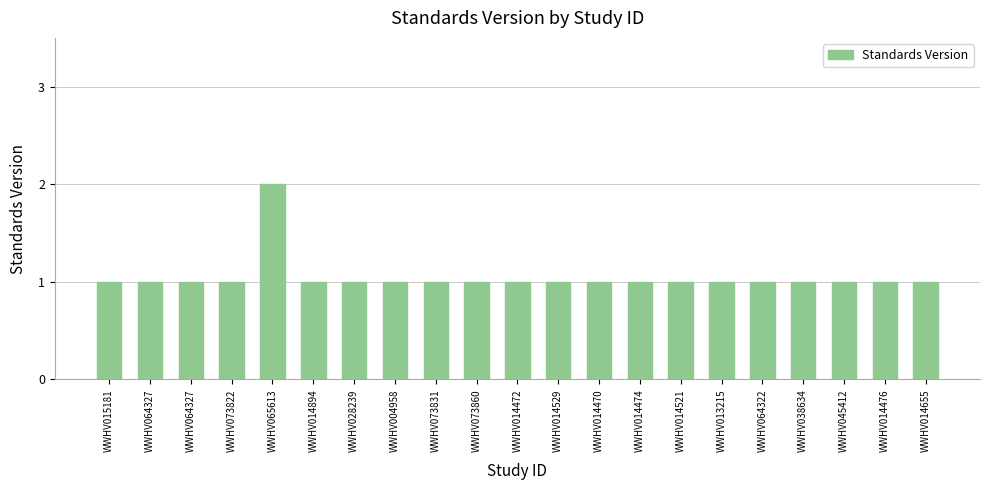

How many bars are there in total?

21